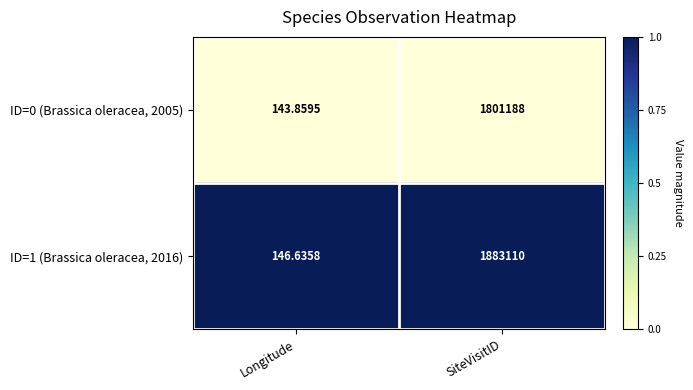

At which category does the chart reach its peak across all series?

SiteVisitID